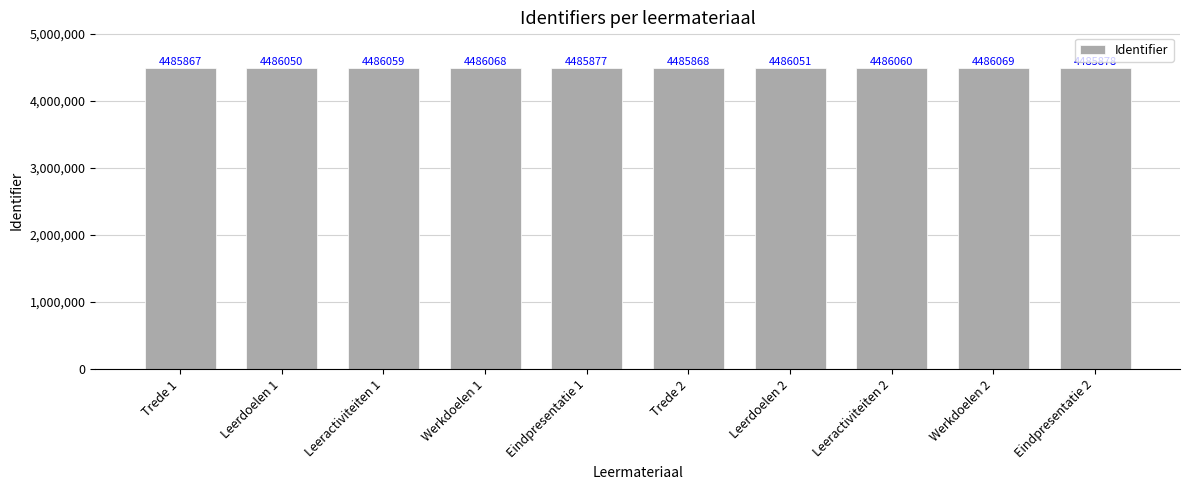

Approximately how many times larger is the value at Werkdoelen 2 compared to Werkdoelen 1?

1.0